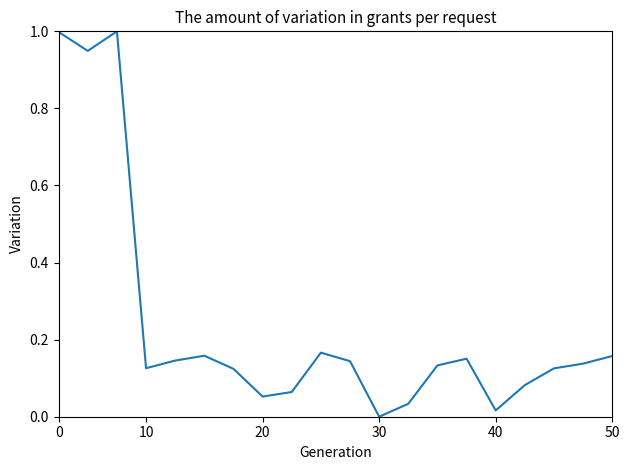

Count the number of data series in this chart.

1